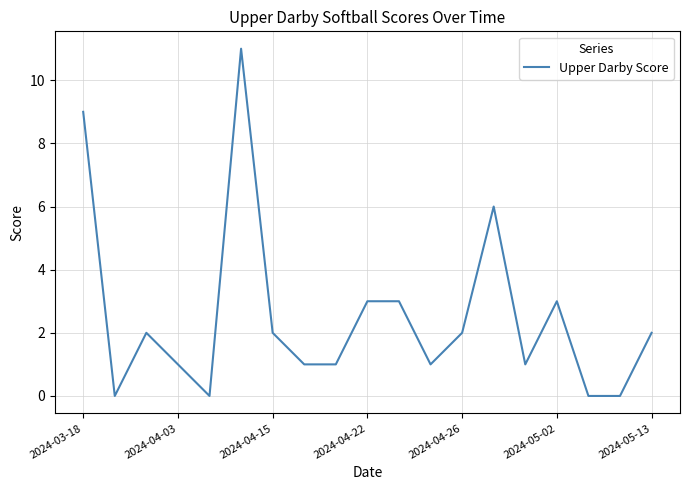

What is the difference between the maximum and minimum values?

11